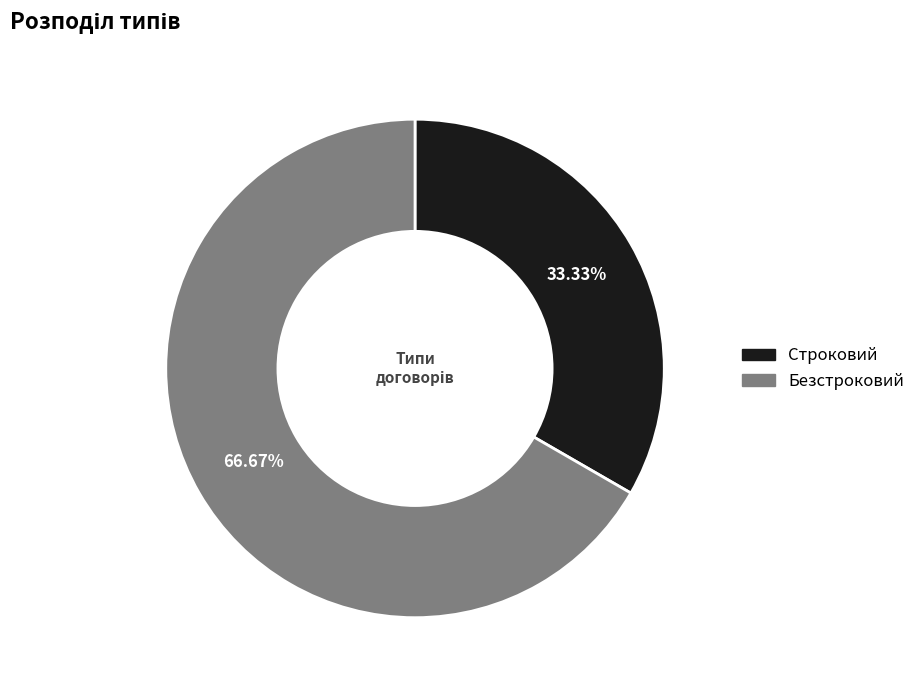

Which slice is the largest?

Безстроковий